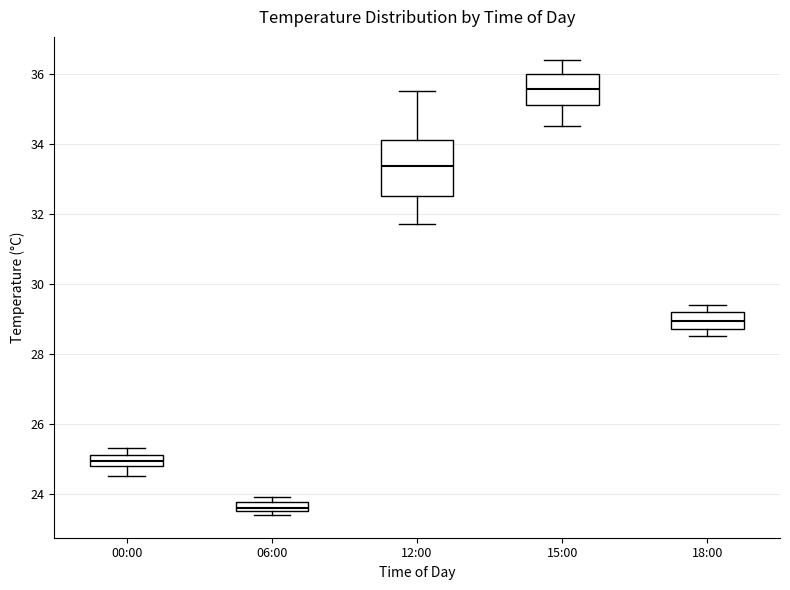

Where is the lower edge of the box for 06:00 on the y-axis? The values are not printed on the chart, so give them approximately, as read against the axis.

23.6